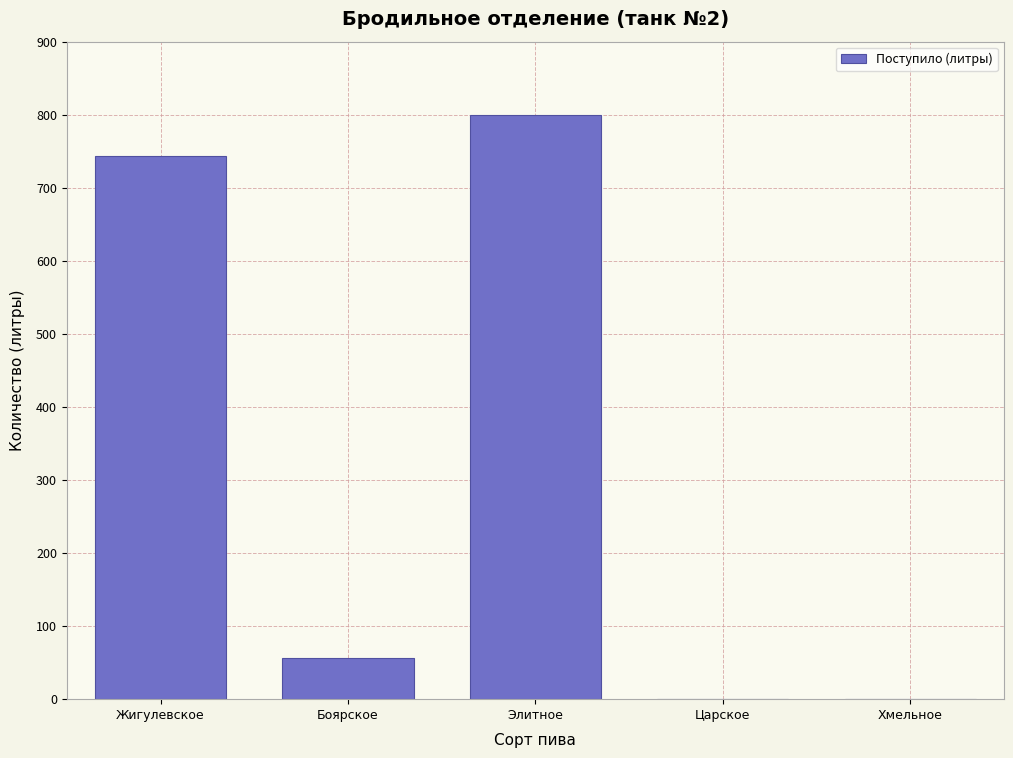

Reading right to left, list all the values displayed in this chart.

Хмельное=0	Царское=0	Элитное=800	Боярское=56	Жигулевское=744